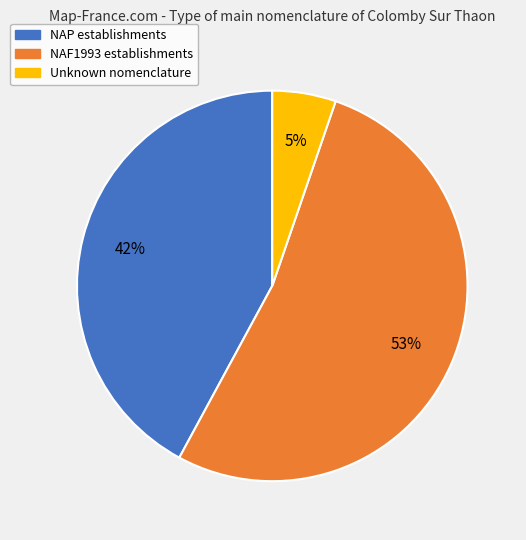

To the nearest percent, what is the average slice percentage?

33%